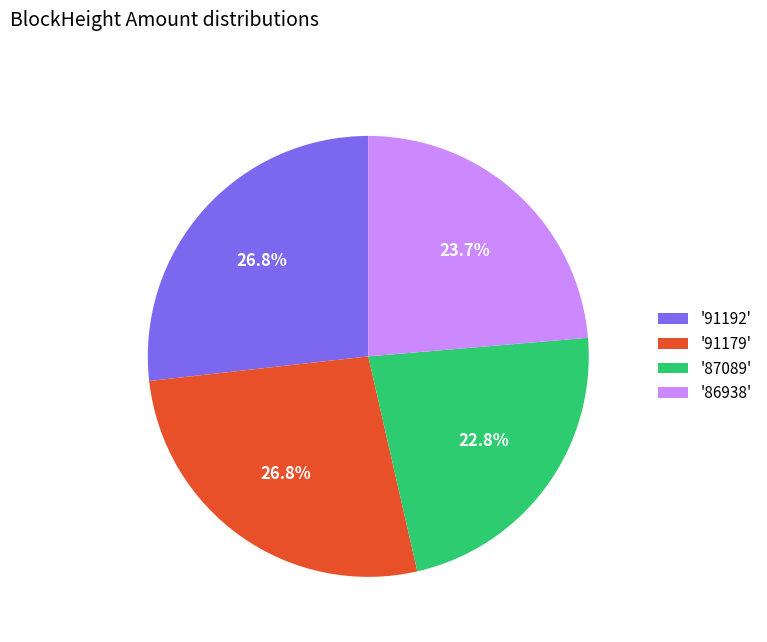

Is there any slice that represents more than half of the pie?

No